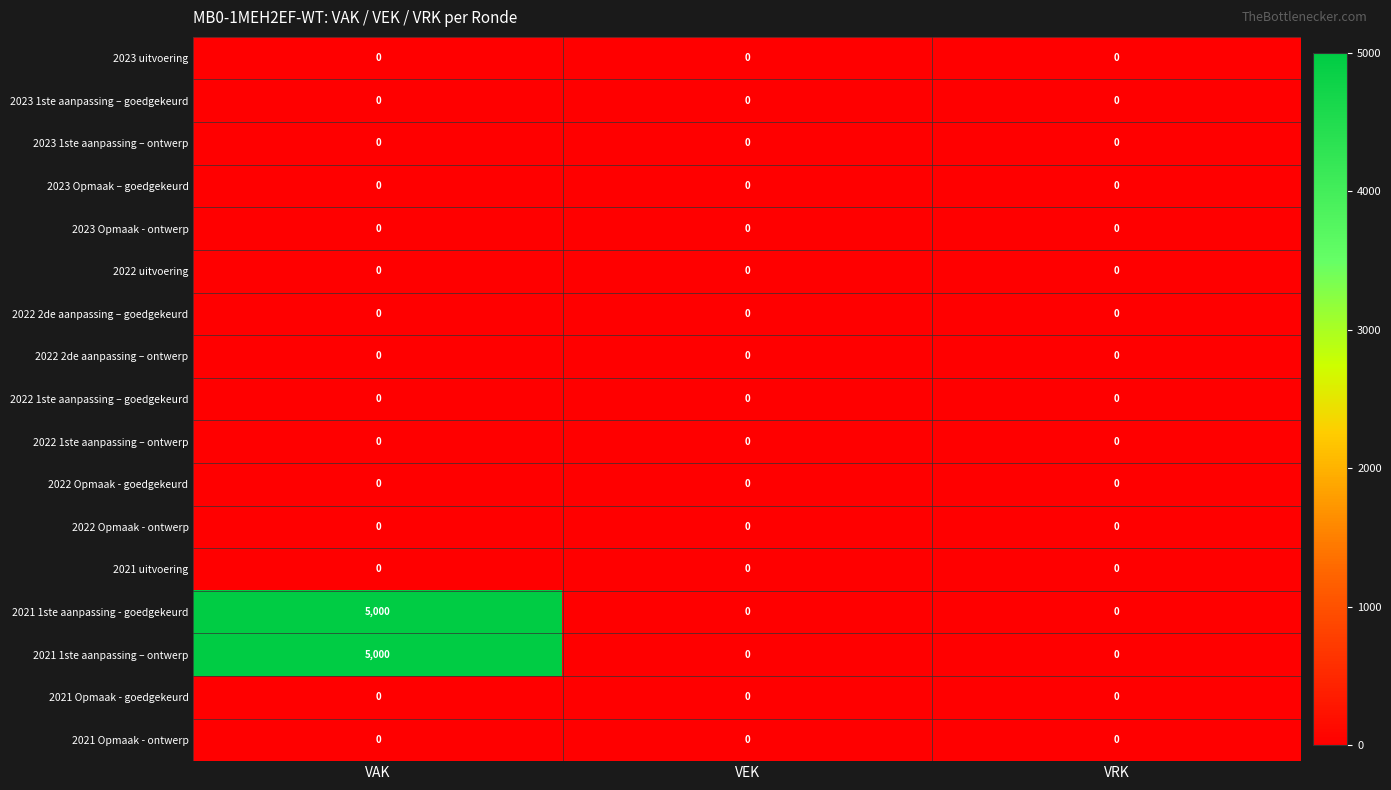

What is the difference between the maximum and minimum values in the 2021 1ste aanpassing - goedgekeurd series?

5000